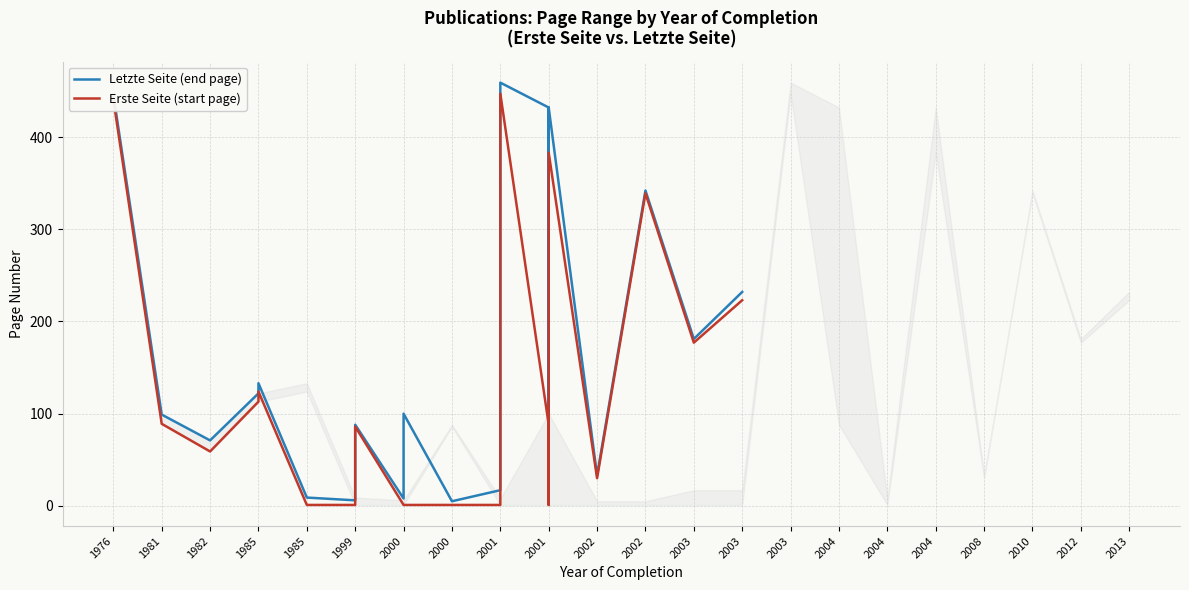

Rank the series by their maximum value, from highest to lowest.

Letzte Seite (end page), Erste Seite (start page)